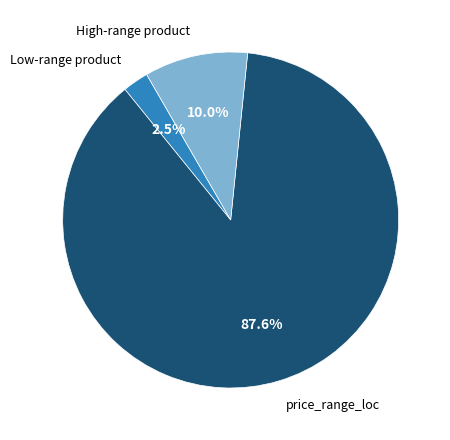

Is there any slice that represents more than half of the pie?

Yes